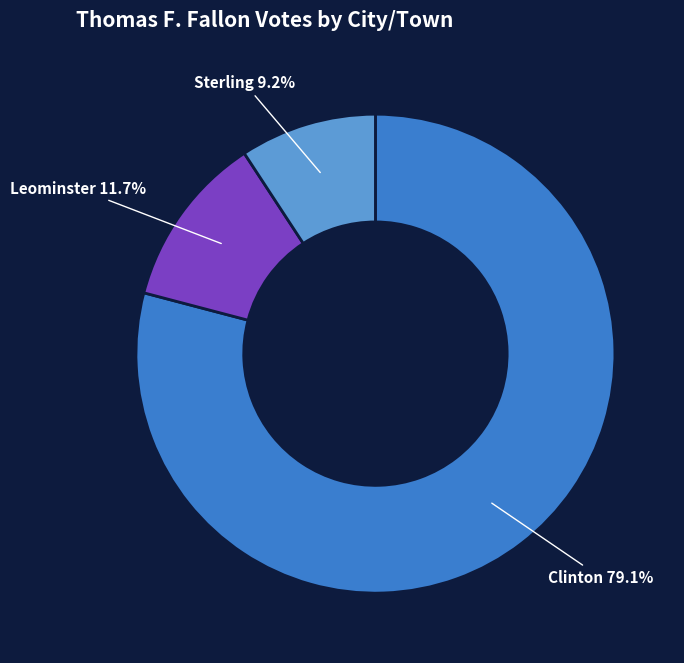

Does any single category account for the majority?

Yes